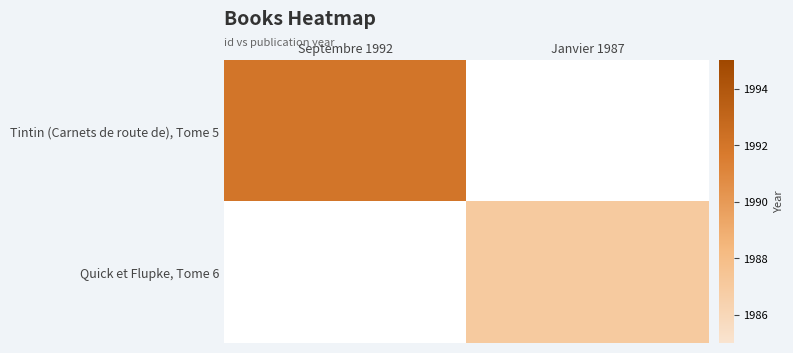

What value does the Tintin (Carnets de route de), Tome 5 series have at Septembre 1992?

1992.0